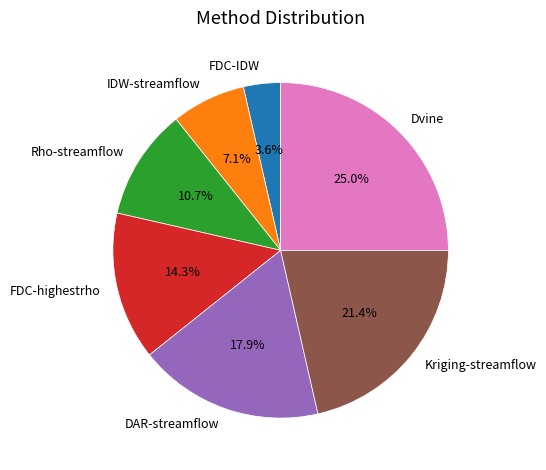

Which category has the biggest portion of the pie?

Dvine